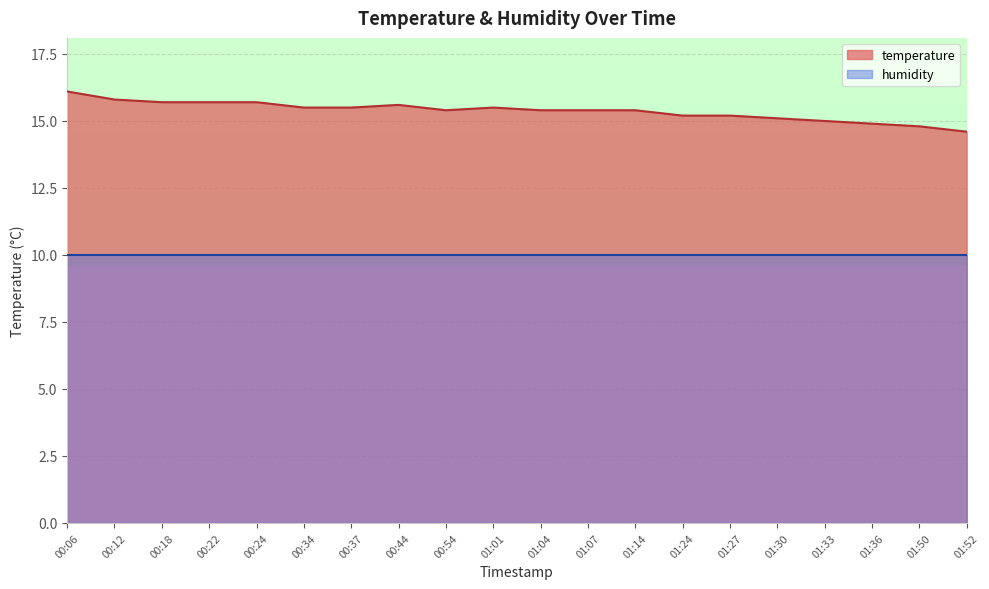

What is the label of the 14th point from the left?

01:24